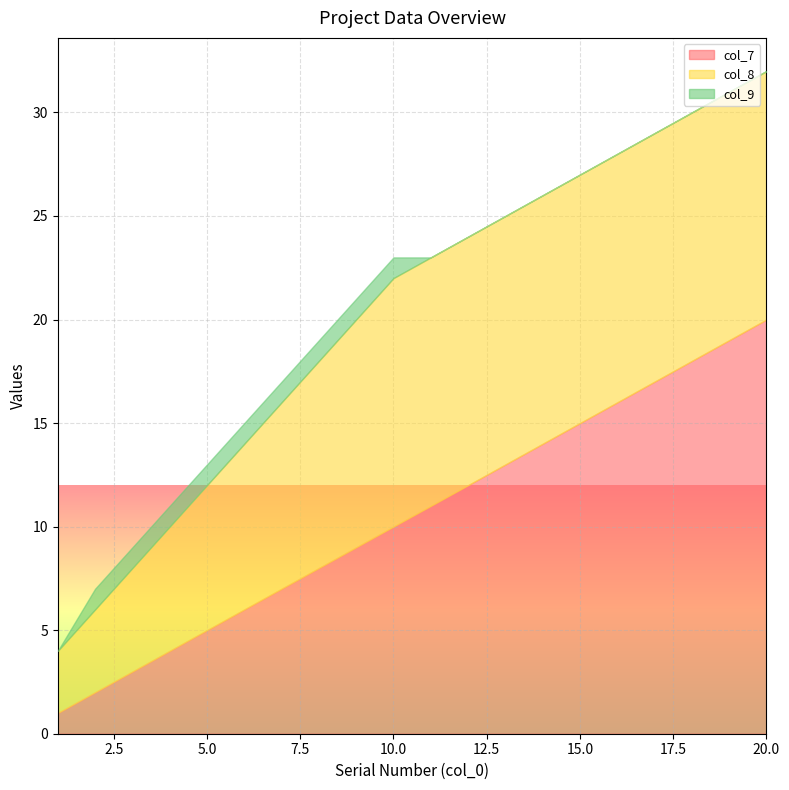

What is the value of the col_9 point at the 4th from the left?

1